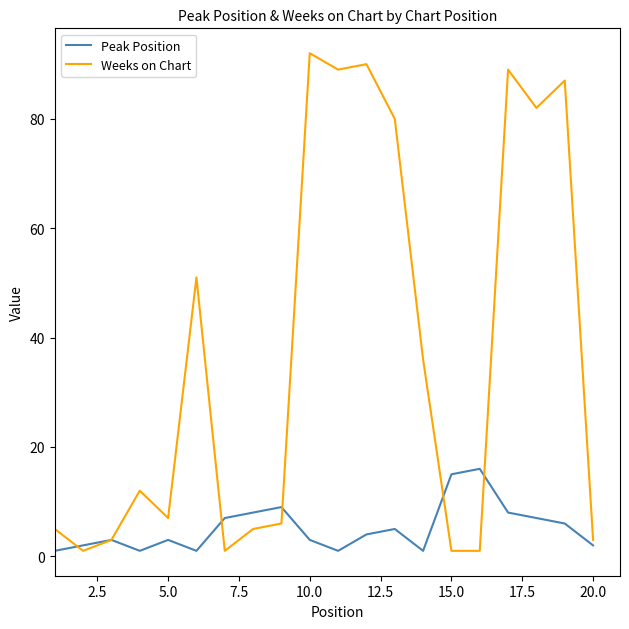

Which series has the widest spread of values?

Weeks on Chart